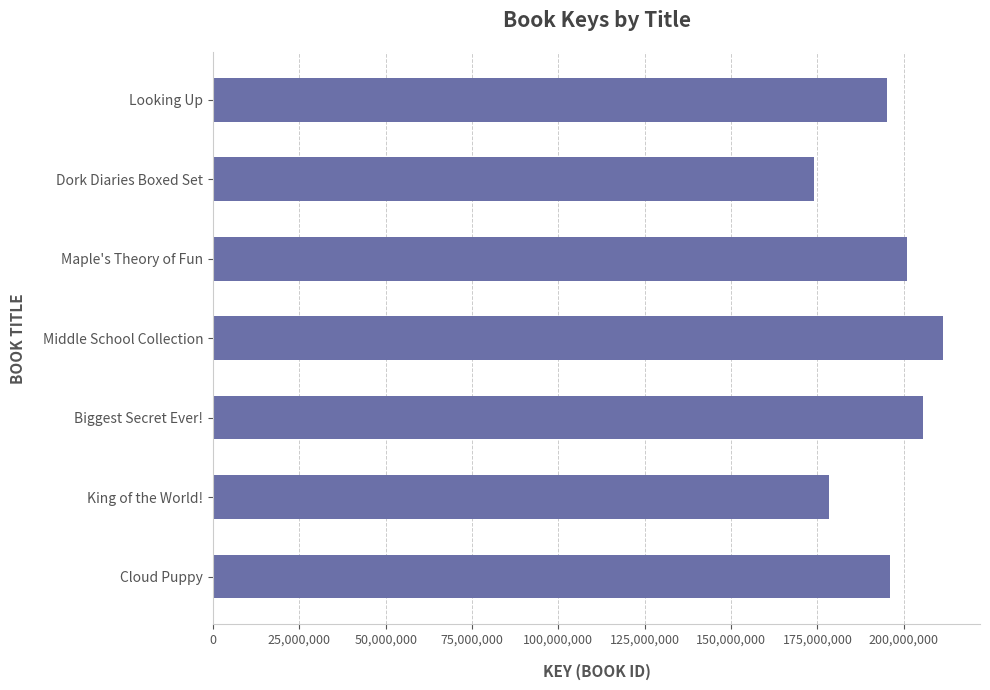

What is the sum of the values at Dork Diaries Boxed Set and Biggest Secret Ever!?

379462192